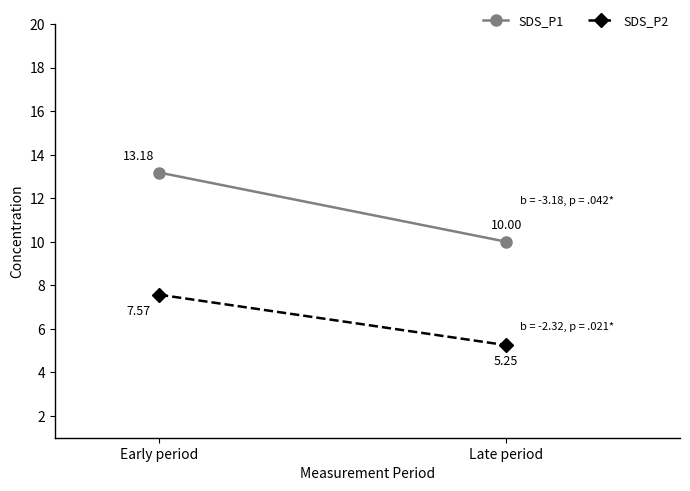

What is the total value across all series at Early period?

20.8